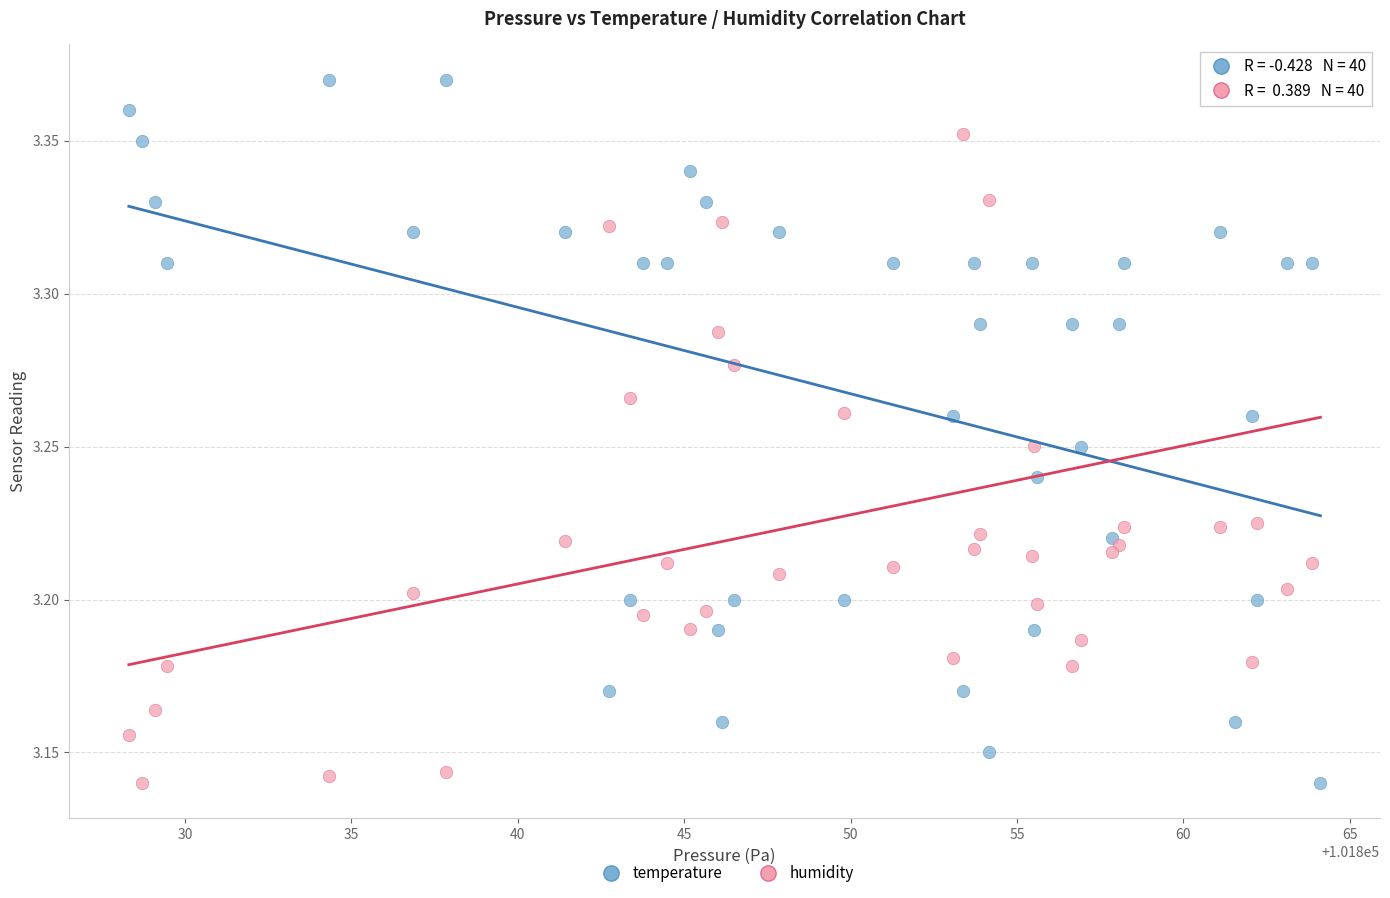

What is the X range (max minus min) for the scatter plot?

35.8